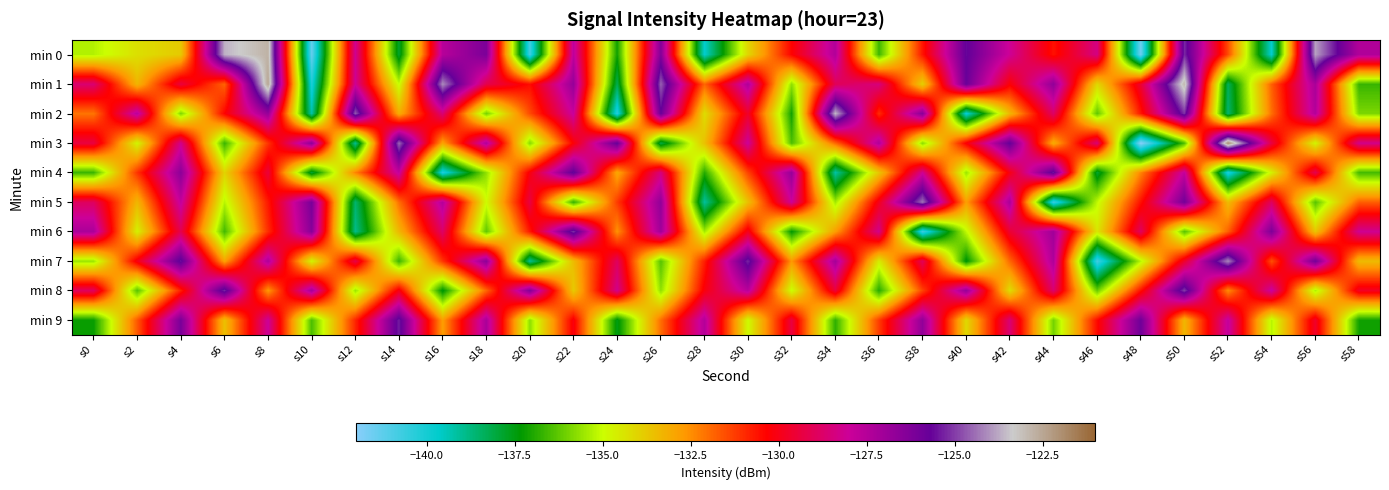

Which has a higher value, s50 or s34?

s50